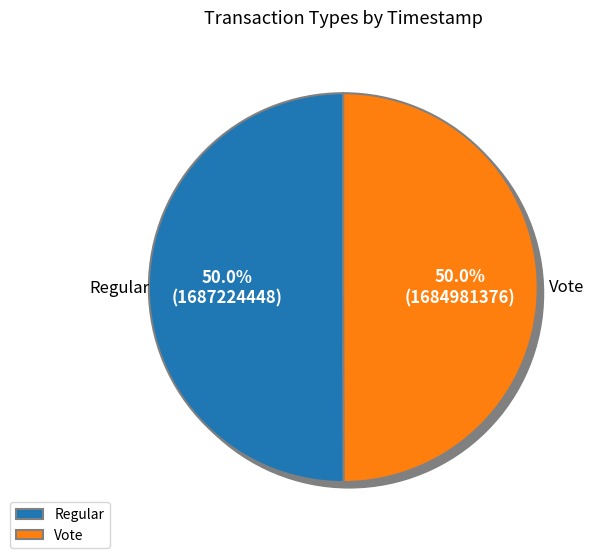

Does any single category account for the majority?

Yes